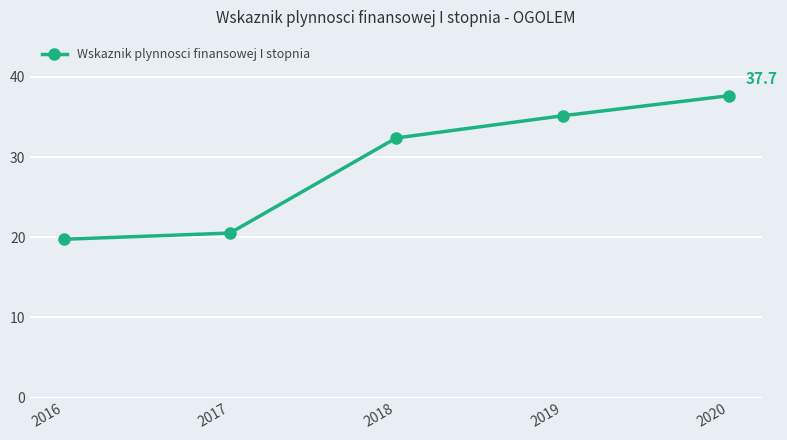

What is the value of the 2nd point from the left?

20.5